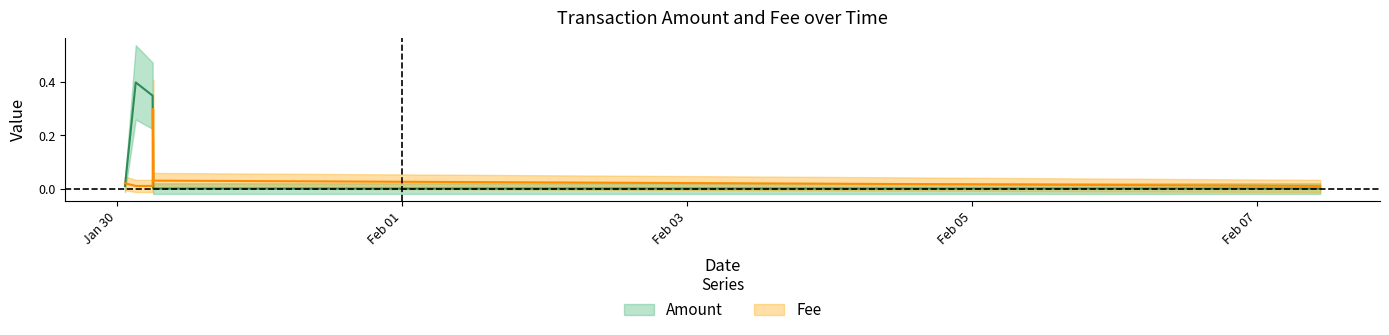

True or false: Fee has more than 1 points higher than both neighbors.

False